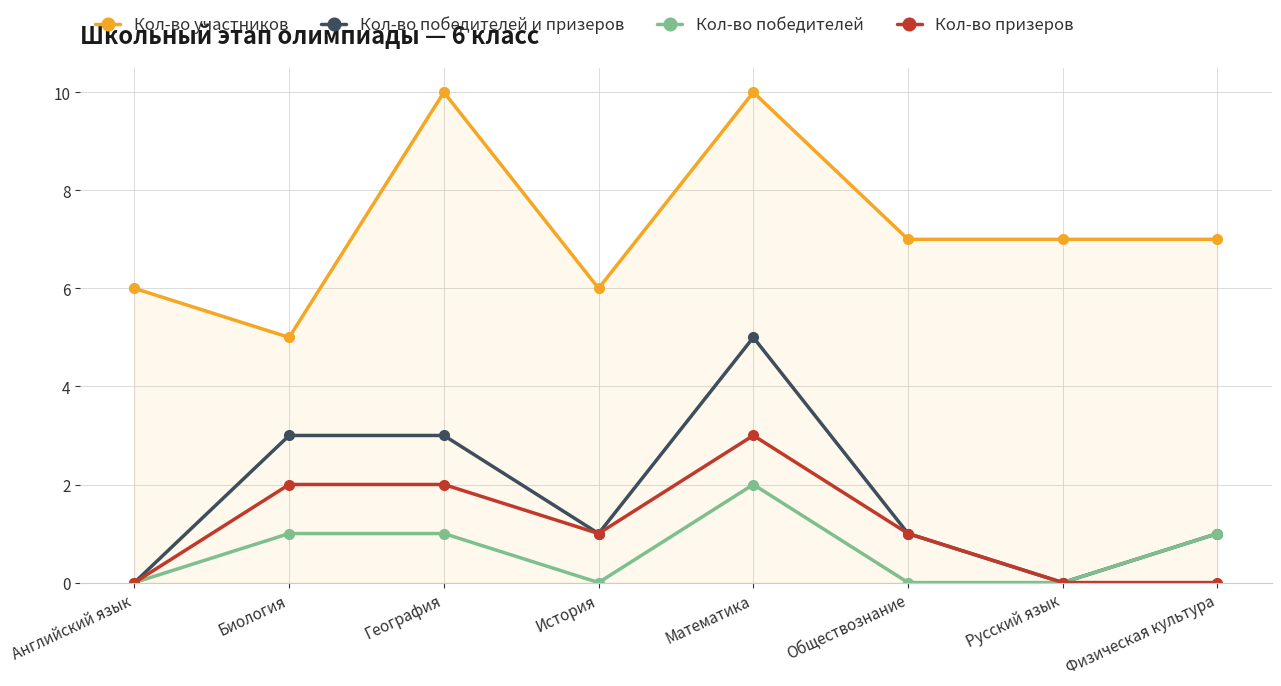

What is the sum of all Кол-во победителей values?

5